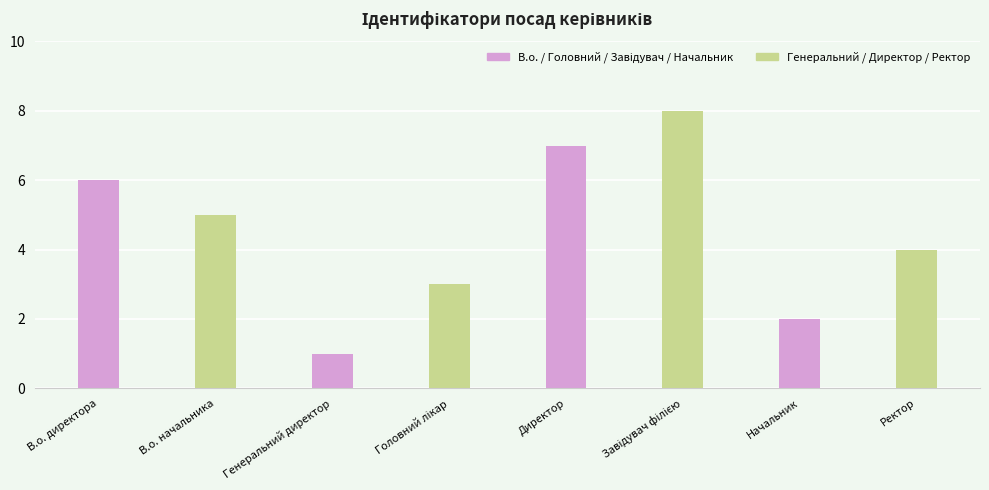

What is the sum of all Генеральний / Директор / Ректор values?

20